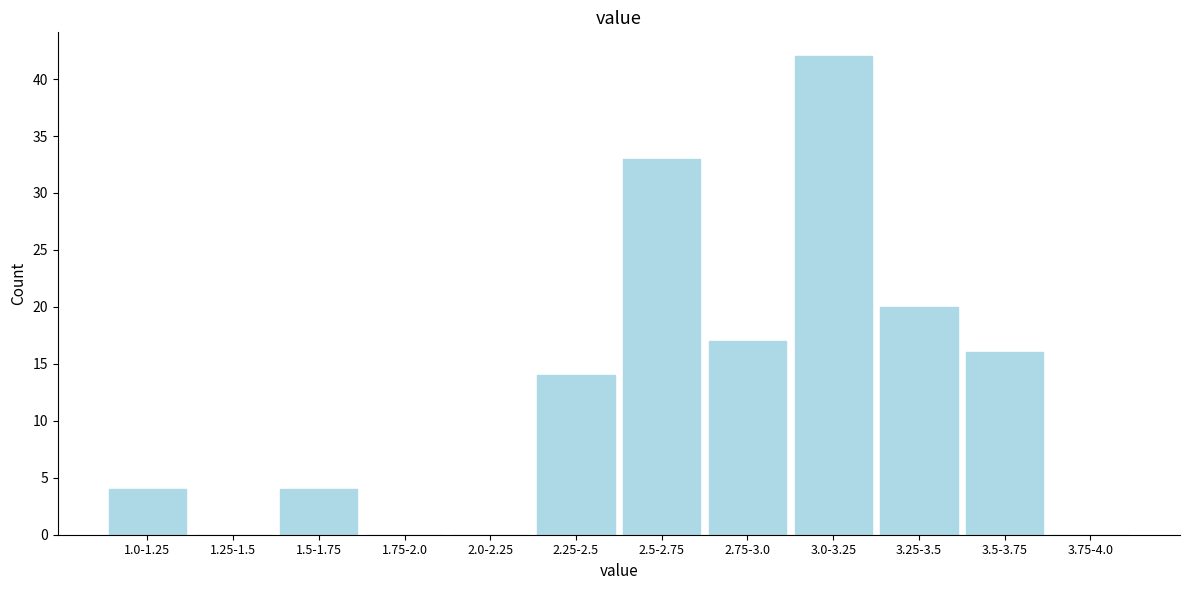

Reading right to left, what are all the values shown in this chart?

3.75-4.0=0	3.5-3.75=16	3.25-3.5=20	3.0-3.25=42	2.75-3.0=17	2.5-2.75=33	2.25-2.5=14	2.0-2.25=0	1.75-2.0=0	1.5-1.75=4	1.25-1.5=0	1.0-1.25=4